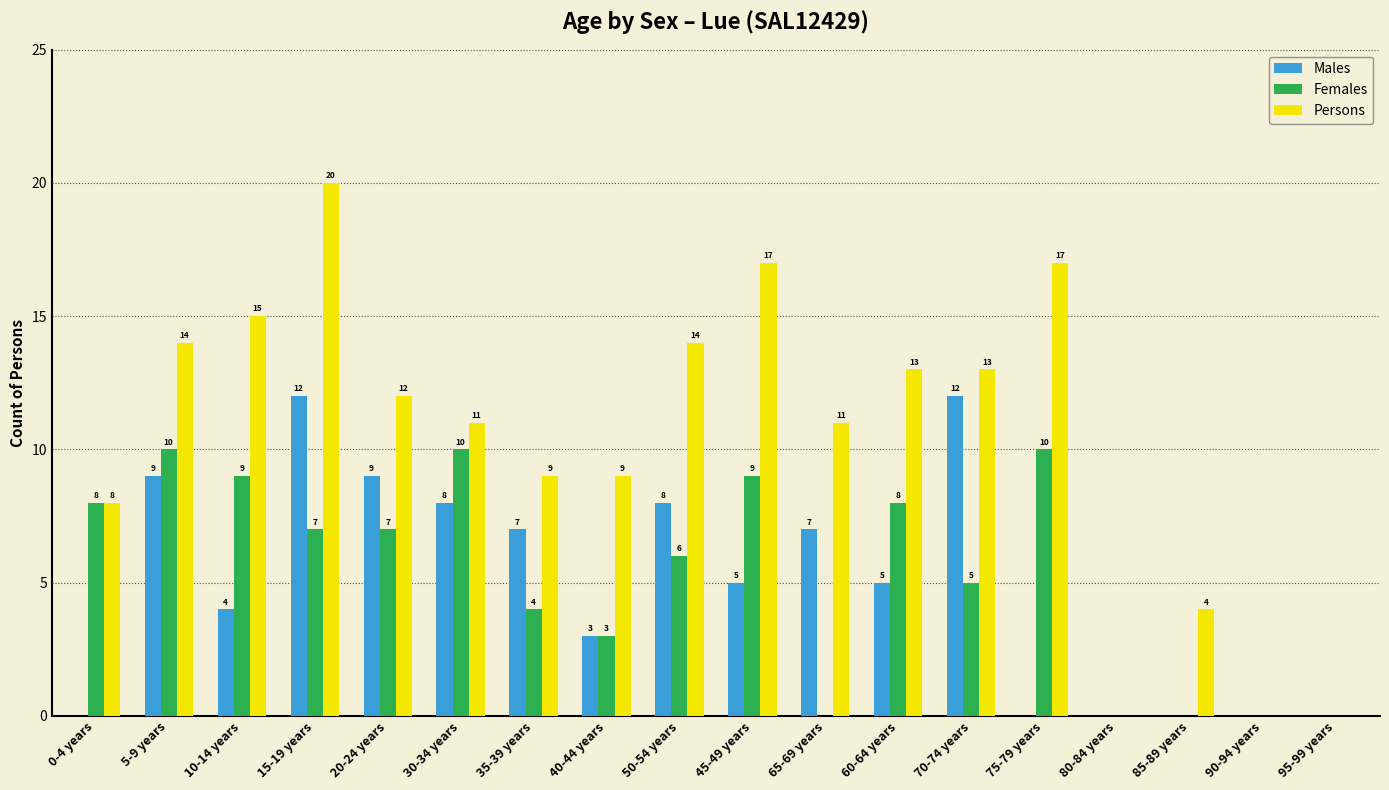

The value of Males at 0-4 years is 0. True or false?

True